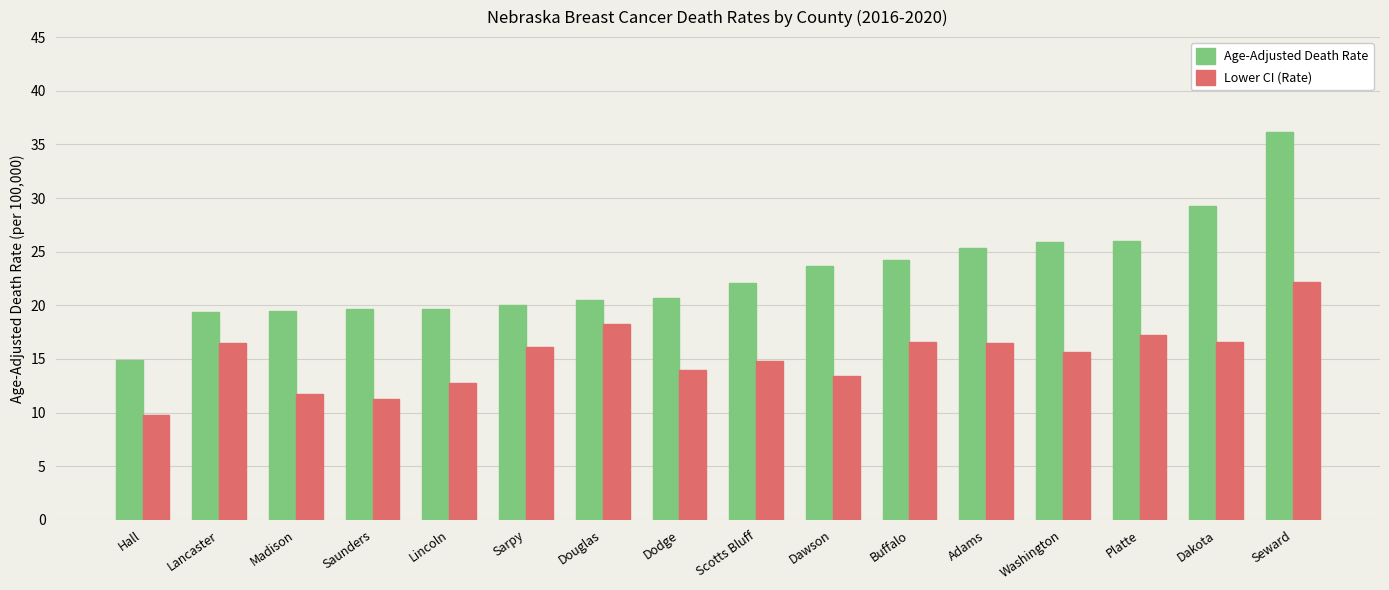

What are all the series names shown in the legend?

Age-Adjusted Death Rate, Lower CI (Rate)